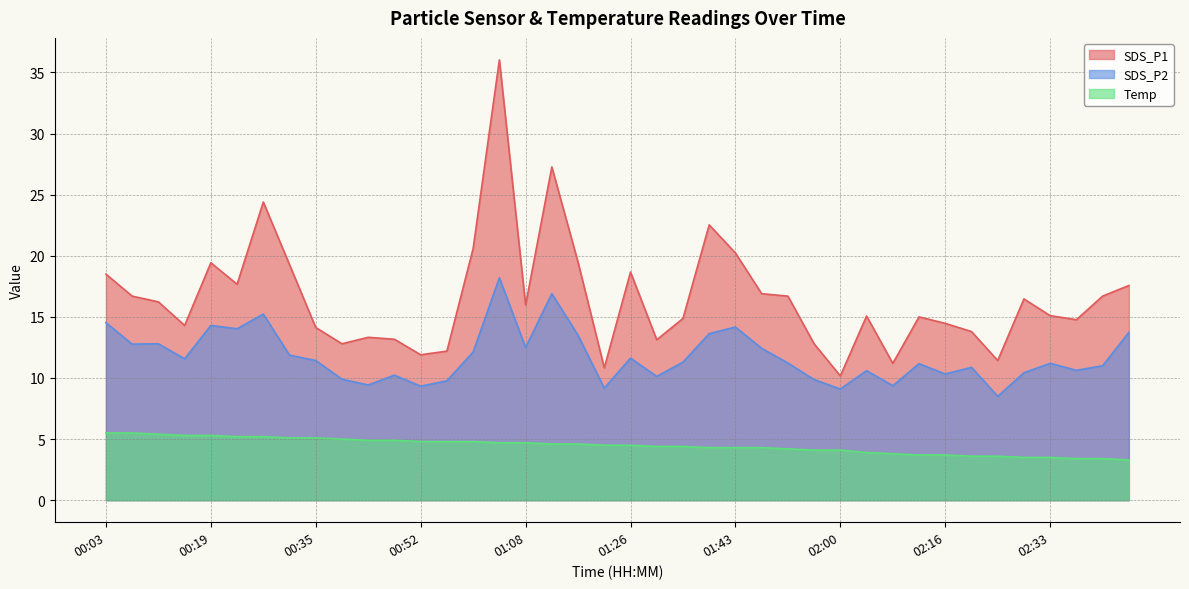

Reading right to left, extract all data points from this chart.

SDS_P1: 17.6	16.7	14.8	15.1	16.5	11.4	13.8	14.5	15.0	11.2	15.1	10.2	12.8	16.7	16.9	20.2	22.5	14.9	13.1	18.7	10.8	19.5	27.3	16.0	36.0	20.6	12.2	11.9	13.2	13.3	12.8	14.1	19.3	24.4	17.7	19.4	14.3	16.2	16.7	18.5
SDS_P2: 13.7	11.0	10.6	11.2	10.4	8.5	10.9	10.3	11.2	9.4	10.6	9.1	9.9	11.2	12.4	14.2	13.6	11.3	10.1	11.6	9.2	13.5	16.9	12.5	18.2	12.1	9.8	9.3	10.2	9.4	9.9	11.4	11.9	15.2	14.0	14.3	11.6	12.8	12.8	14.5
Temp: 3.3	3.4	3.4	3.5	3.5	3.6	3.6	3.7	3.7	3.8	3.9	4.1	4.1	4.2	4.3	4.3	4.3	4.4	4.4	4.5	4.5	4.6	4.6	4.7	4.7	4.8	4.8	4.8	4.9	4.9	5.0	5.1	5.1	5.2	5.2	5.3	5.3	5.4	5.5	5.5